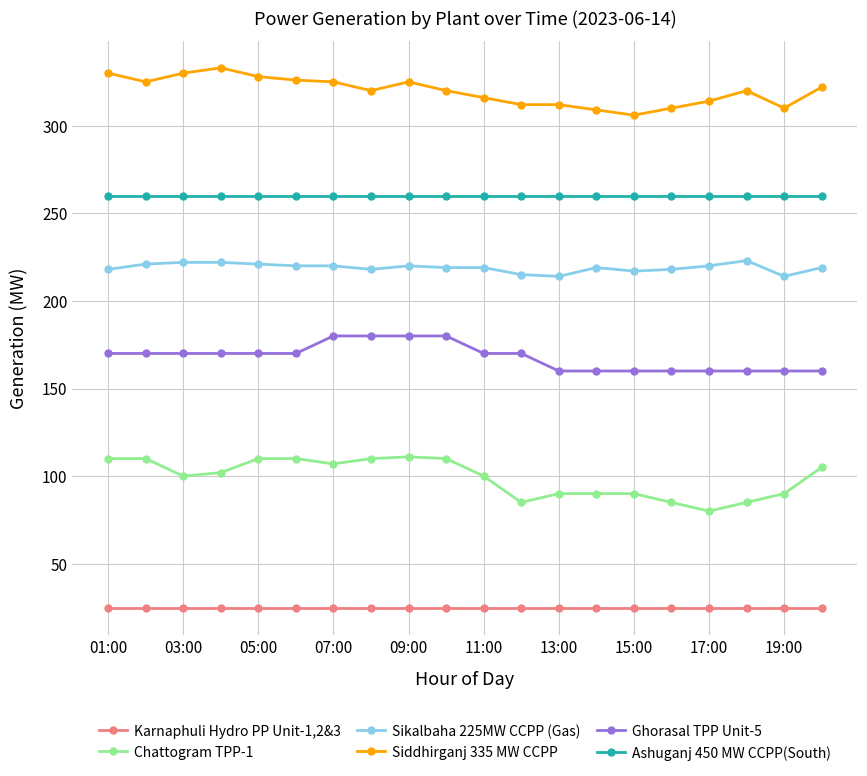

How many lines are shown in the chart?

6